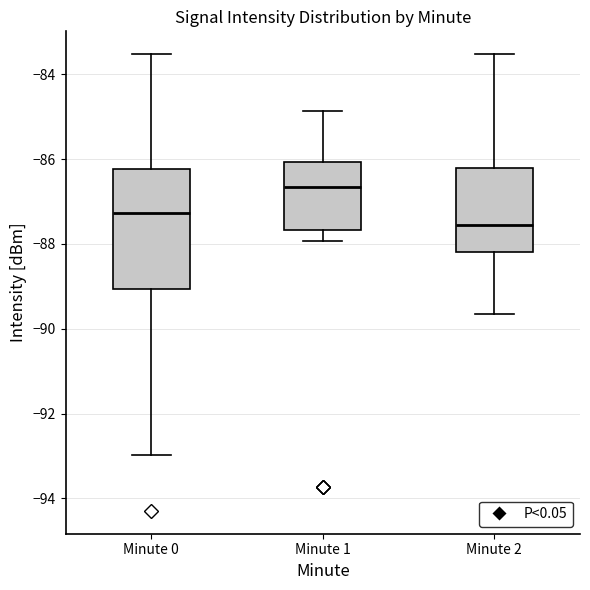

Reading left to right, read every box against the y-axis: the position of its median line, the range the box covers, and the ends of its whiskers. The values are not printed on the chart, so give them approximately, as read against the axis.

Minute 0: median -87.2, box -89.0 to -86.2, whiskers -93.0 to -83.6
Minute 1: median -86.6, box -87.6 to -86.0, whiskers -88.0 to -84.8
Minute 2: median -87.6, box -88.2 to -86.2, whiskers -89.6 to -83.6